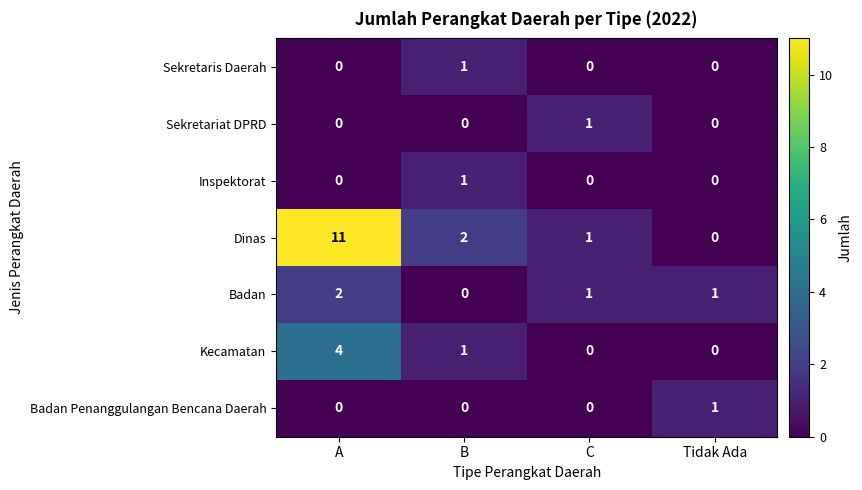

Reading left to right, extract all data points from this chart.

Sekretaris Daerah: 0	1	0	0
Sekretariat DPRD: 0	0	1	0
Inspektorat: 0	1	0	0
Dinas: 11	2	1	0
Badan: 2	0	1	1
Kecamatan: 4	1	0	0
Badan Penanggulangan Bencana Daerah: 0	0	0	1